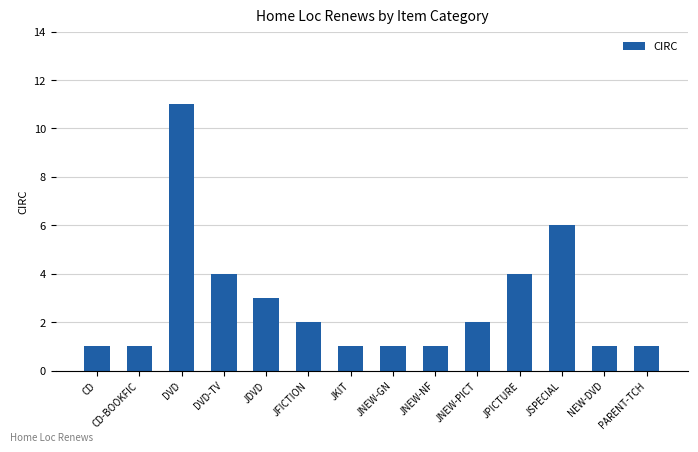

What is the label of the 9th bar from the left?

JNEW-NF